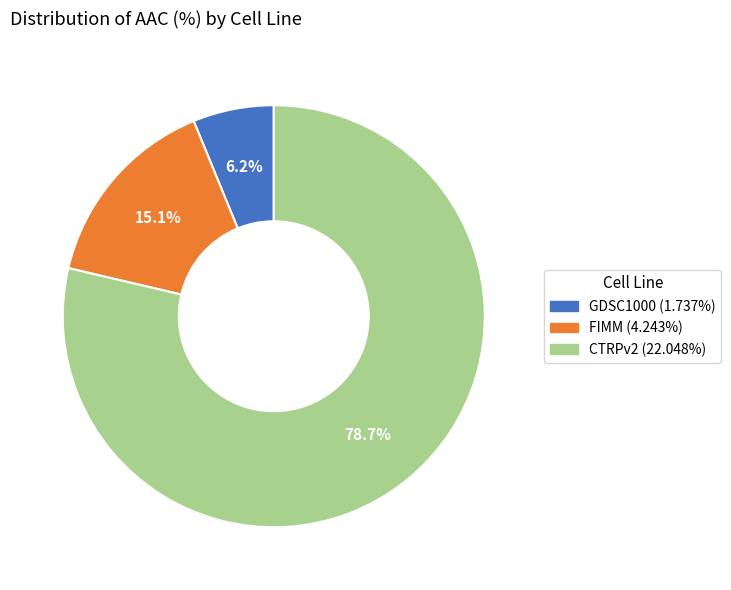

How many slices are in this pie chart?

3